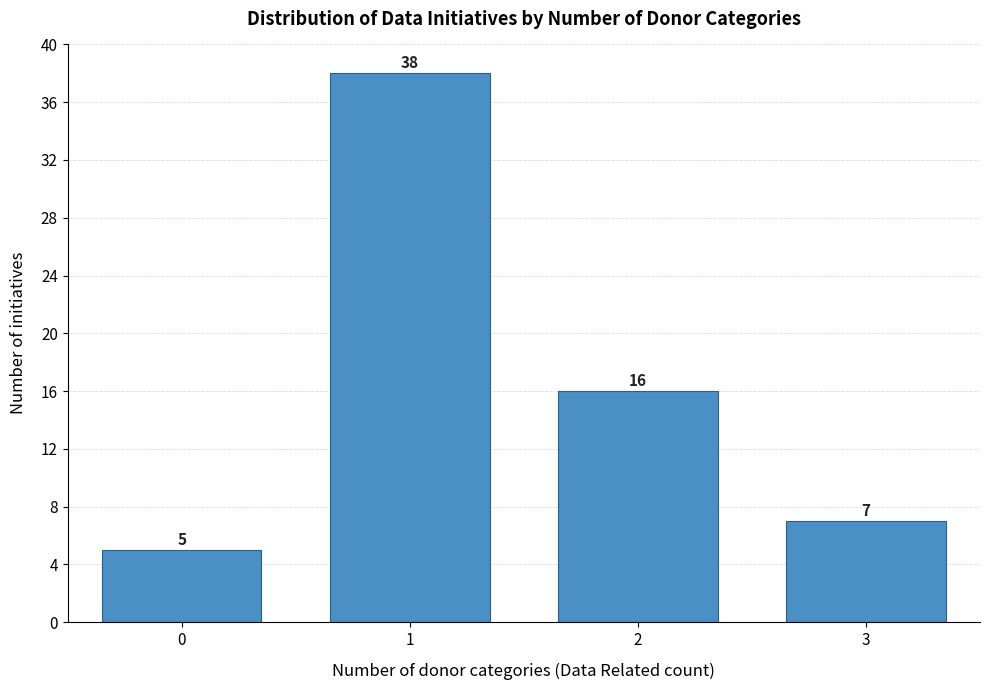

Reading left to right, what are all the values shown in this chart?

5	38	16	7